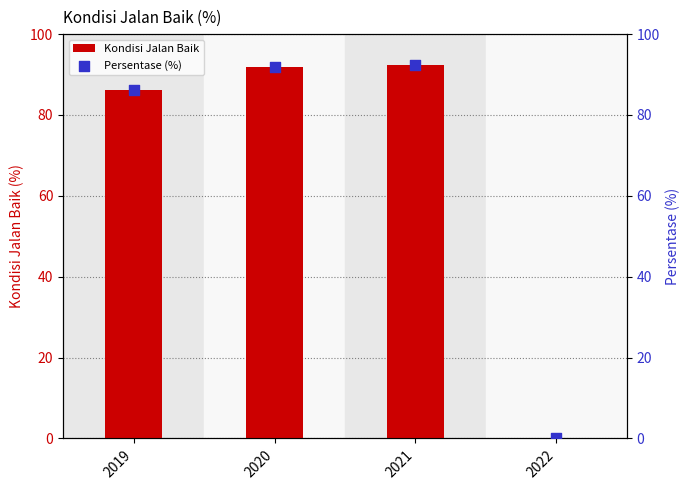

What are all the series names shown in the legend?

Kondisi Jalan Baik, Persentase (%)